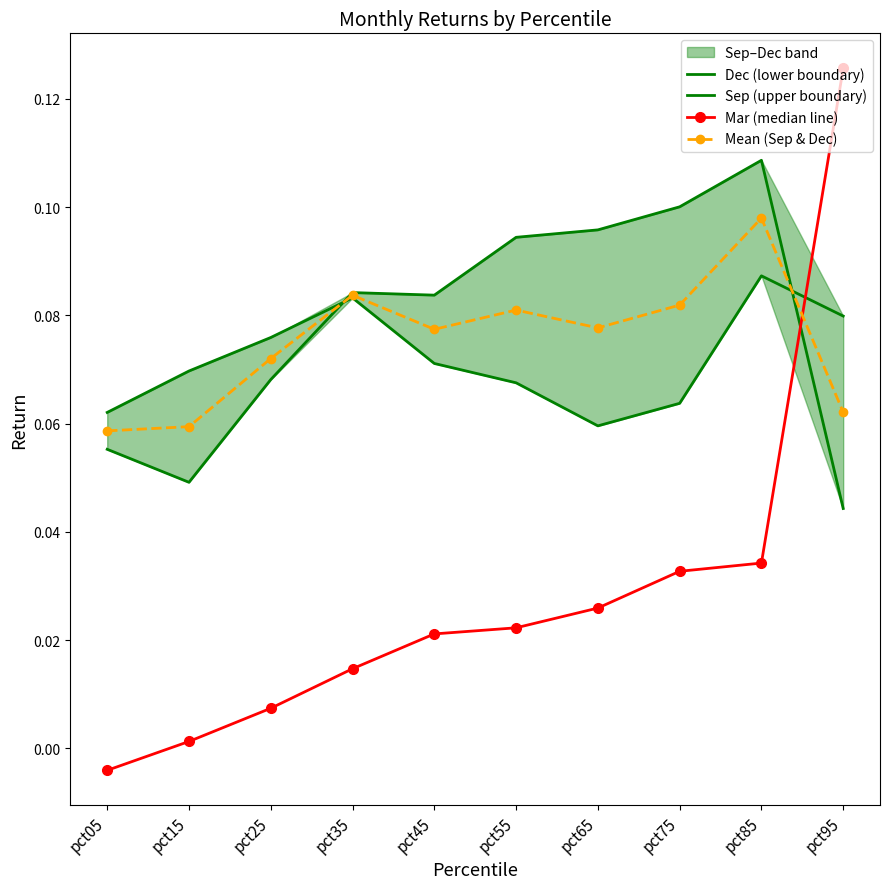

Which category has the lowest value in the Mar (median line) series?

pct05